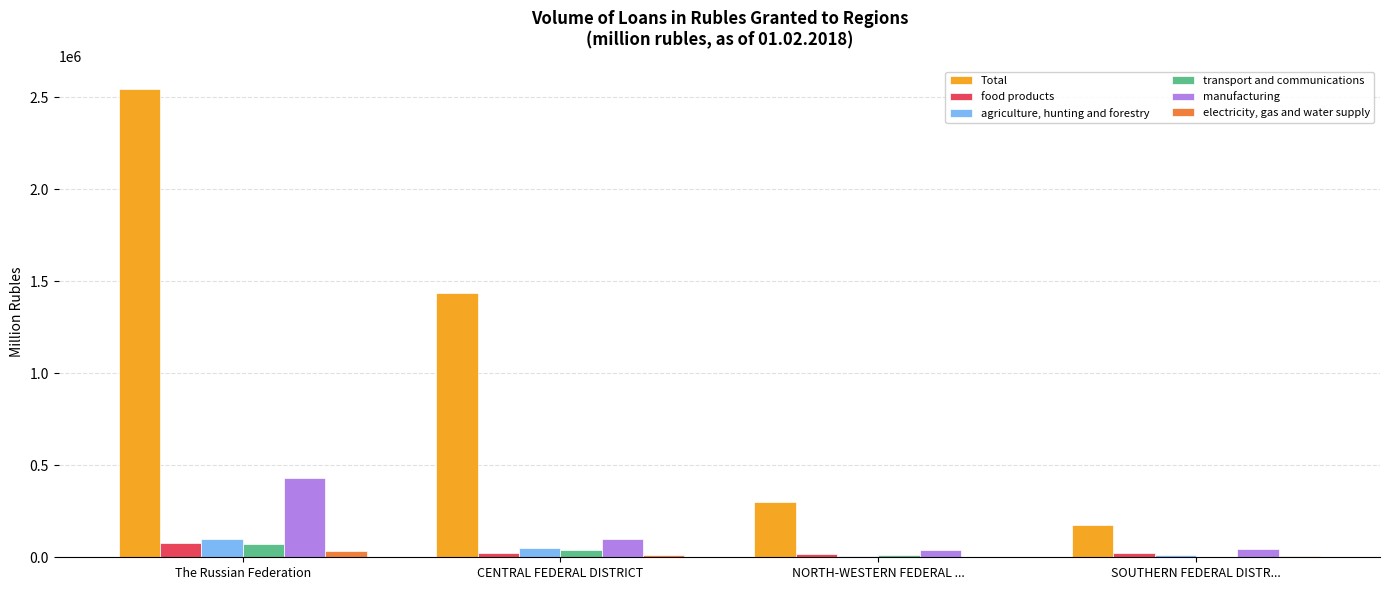

What is the sum of all transport and communications values?

120367